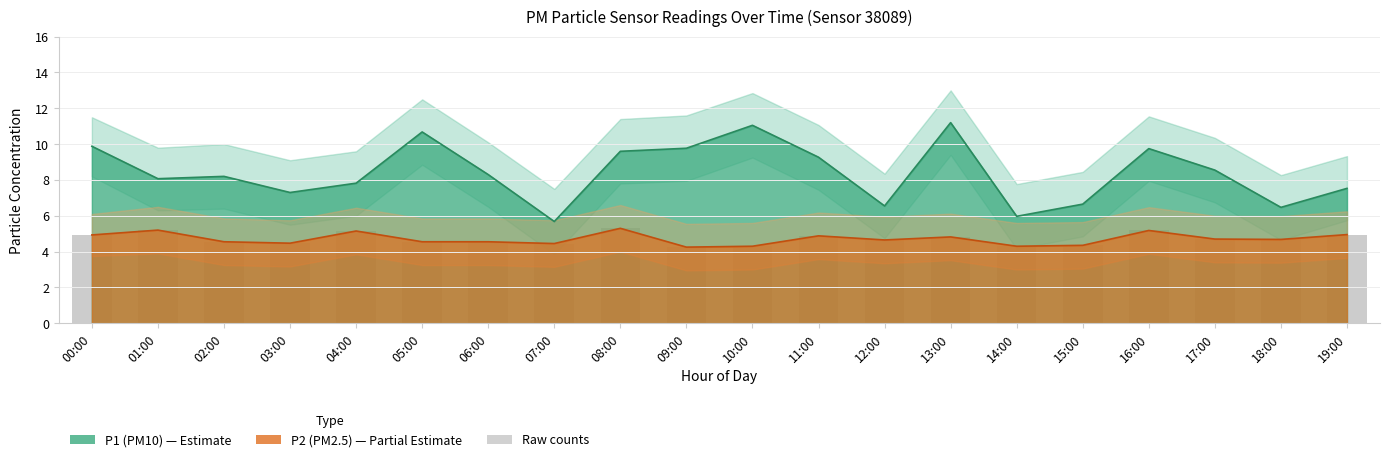

What is the difference between the second highest and minimum values in the P2 series?

1.0